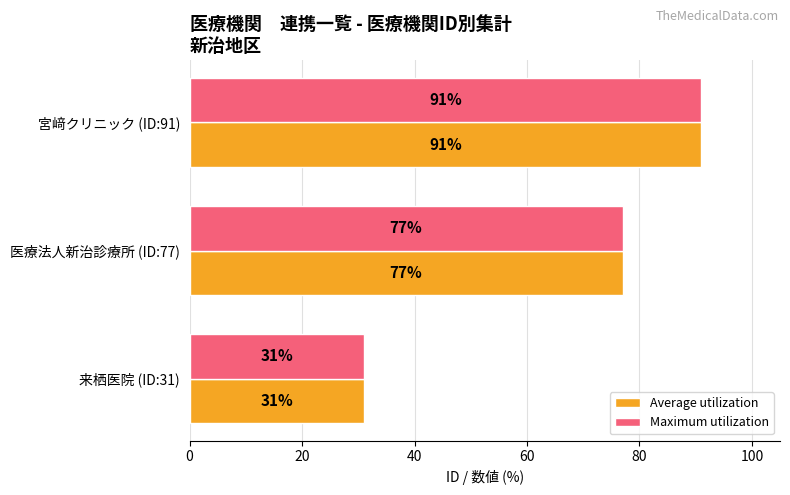

What is the difference between the maximum and second lowest values in the Maximum utilization series?

14